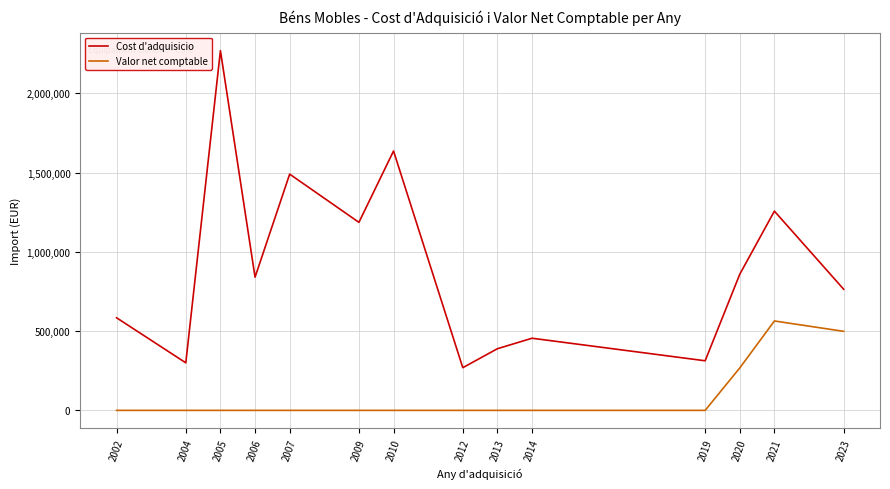

What is the sum of the Valor net comptable values at 2021 and 2020?

831687.0